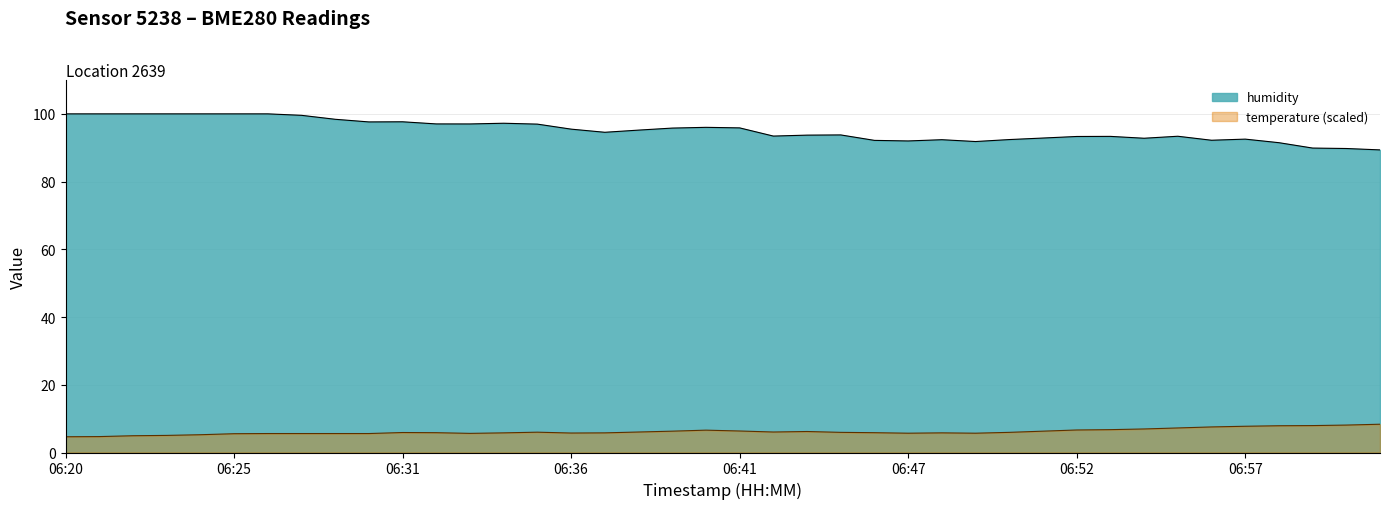

True or false: temperature and humidity cross at least once.

False